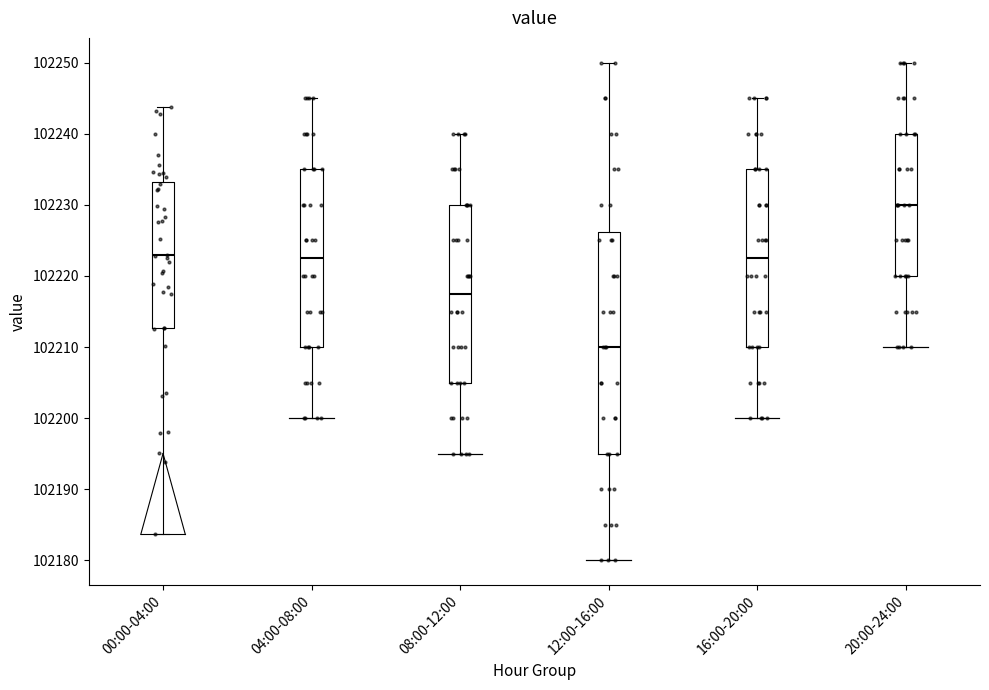

Reading left to right, transcribe this box plot: for each box, give where its median line is, the range the box spans, and where its two whiskers end, as read against the y-axis. The values are not printed on the chart, so give them approximately, as read against the axis.

00:00-04:00: median 102223, box 102213 to 102233, whiskers 102184 to 102244
04:00-08:00: median 102223, box 102210 to 102235, whiskers 102200 to 102245
08:00-12:00: median 102218, box 102205 to 102230, whiskers 102195 to 102240
12:00-16:00: median 102210, box 102195 to 102226, whiskers 102180 to 102250
16:00-20:00: median 102223, box 102210 to 102235, whiskers 102200 to 102245
20:00-24:00: median 102230, box 102220 to 102240, whiskers 102210 to 102250